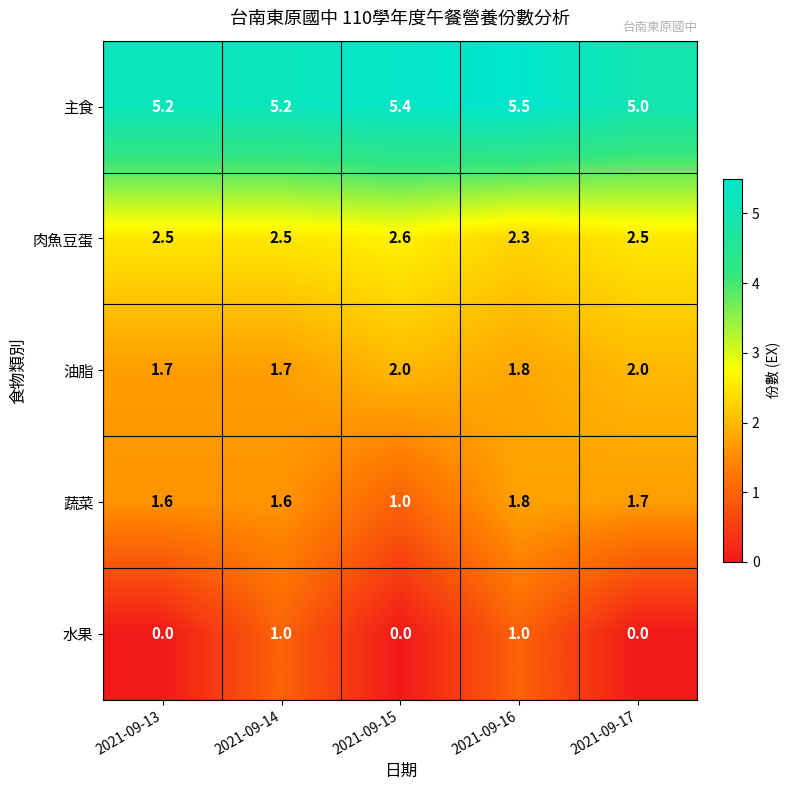

What is the total value across all series at 2021-09-14?

12.0